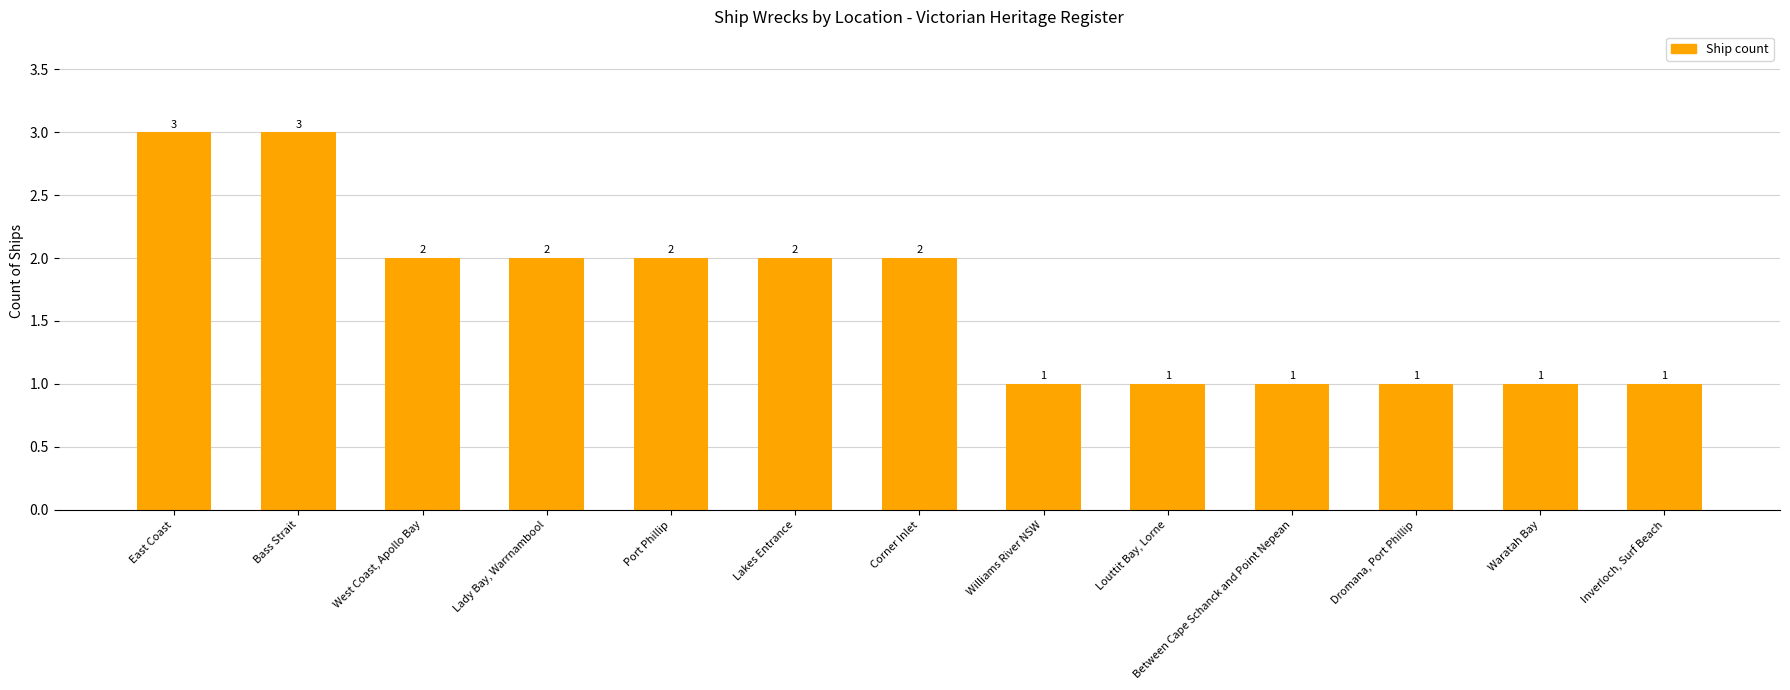

What is the maximum value shown in the chart?

3